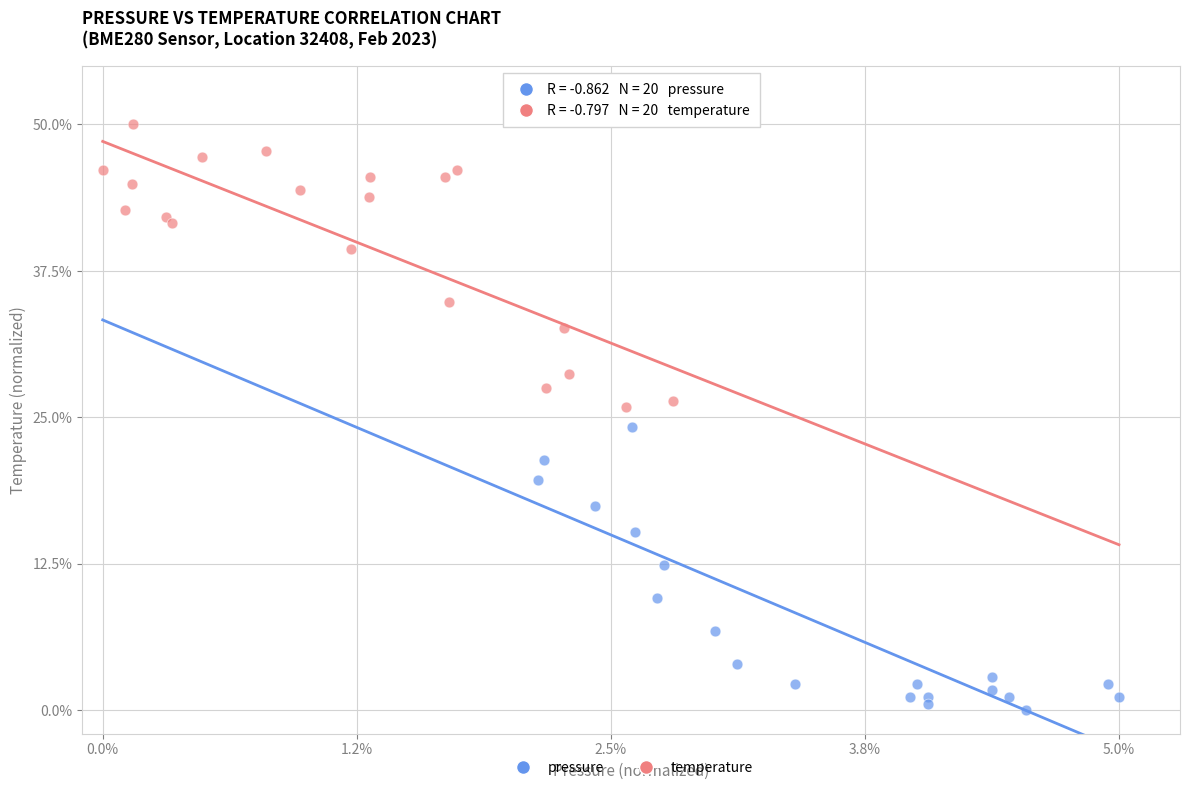

Which series reaches the minimum Y coordinate?

pressure